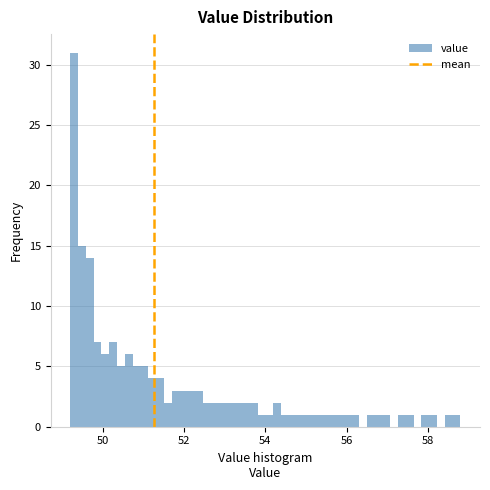

Around what value on the x-axis is the tallest bar? Give the approximate position of its centre, as read against the axis.

49.2